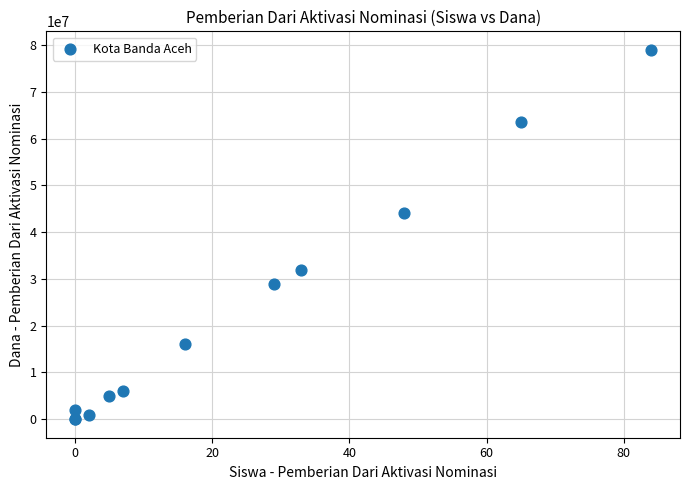

What Y value in the scatter plot is closest to 39500000?

44000000